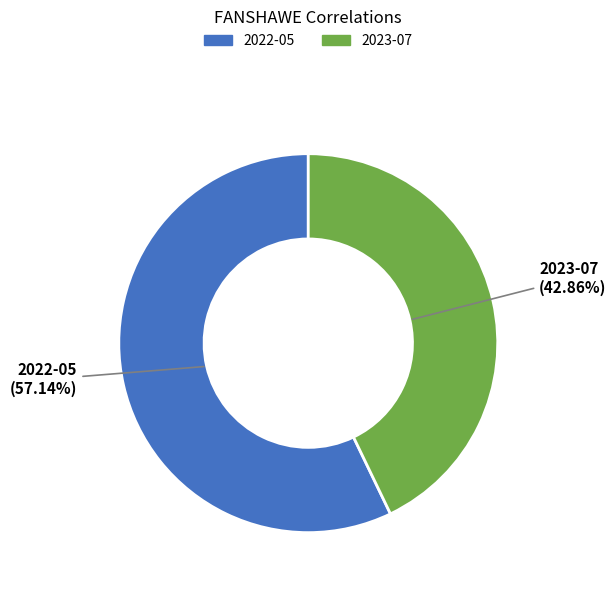

What portion of the pie excludes 2023-07?

57.1%